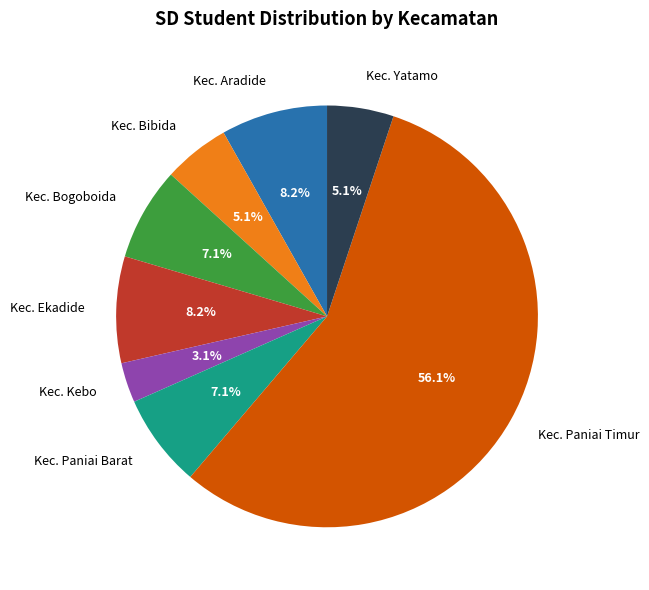

Which category accounts for the majority?

Kec. Paniai Timur